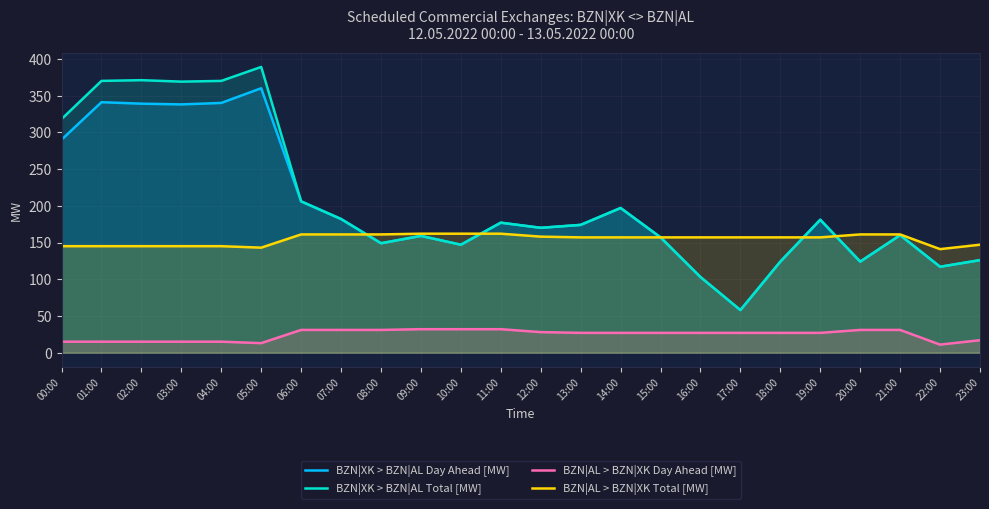

How many lines are shown in the chart?

4